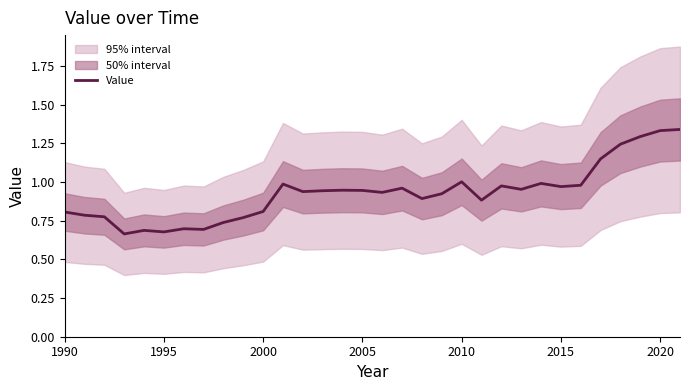

Is it true that Value equals 0.4 at 1995?

False